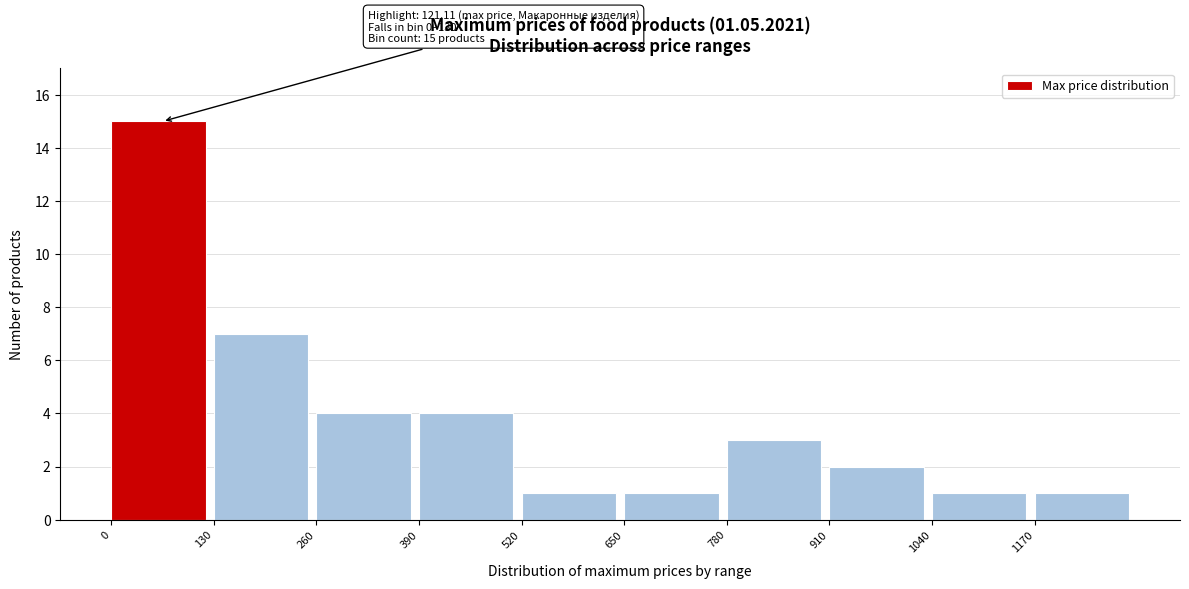

Which range on the x-axis has the tallest bar?

0 to 130